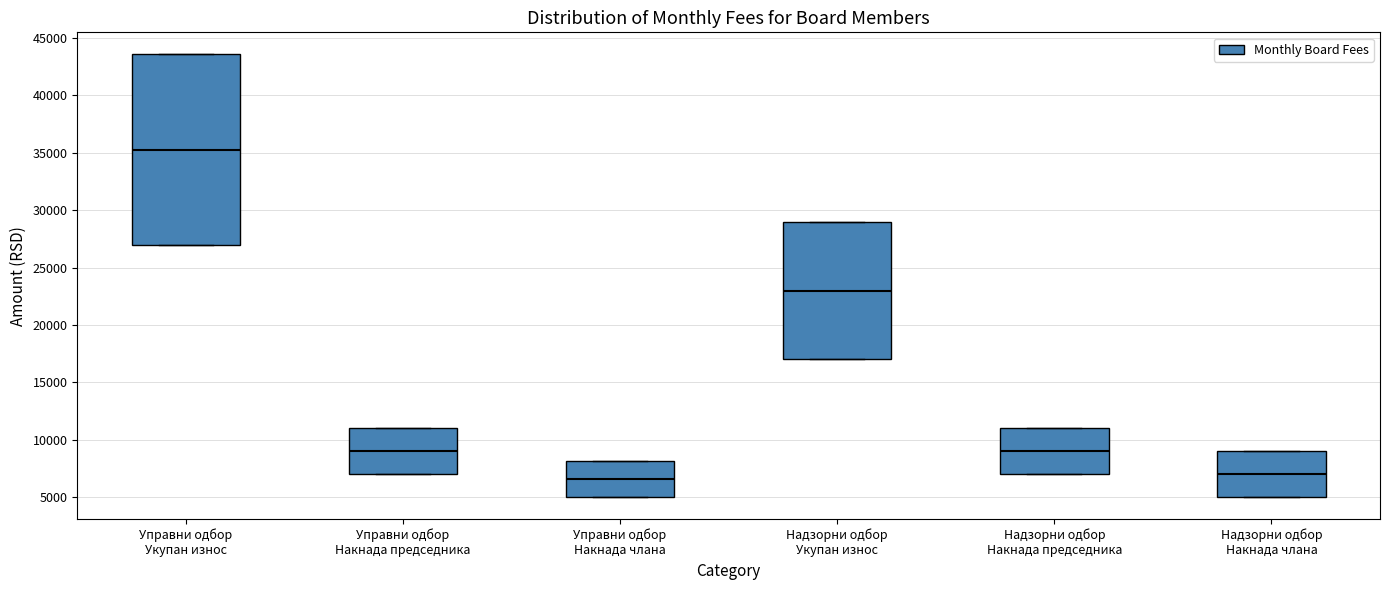

Reading left to right, transcribe this box plot: for each box, give where its median line is, the range the box spans, and where its two whiskers end, as read against the y-axis. The values are not printed on the chart, so give them approximately, as read against the axis.

Управни одбор Укупан износ: median 35500, box 27000 to 43500, whiskers 27000 to 43500
Управни одбор Накнада председника: median 9000, box 7000 to 11000, whiskers 7000 to 11000
Управни одбор Накнада члана: median 6500, box 5000 to 8000, whiskers 5000 to 8000
Надзорни одбор Укупан износ: median 23000, box 17000 to 29000, whiskers 17000 to 29000
Надзорни одбор Накнада председника: median 9000, box 7000 to 11000, whiskers 7000 to 11000
Надзорни одбор Накнада члана: median 7000, box 5000 to 9000, whiskers 5000 to 9000